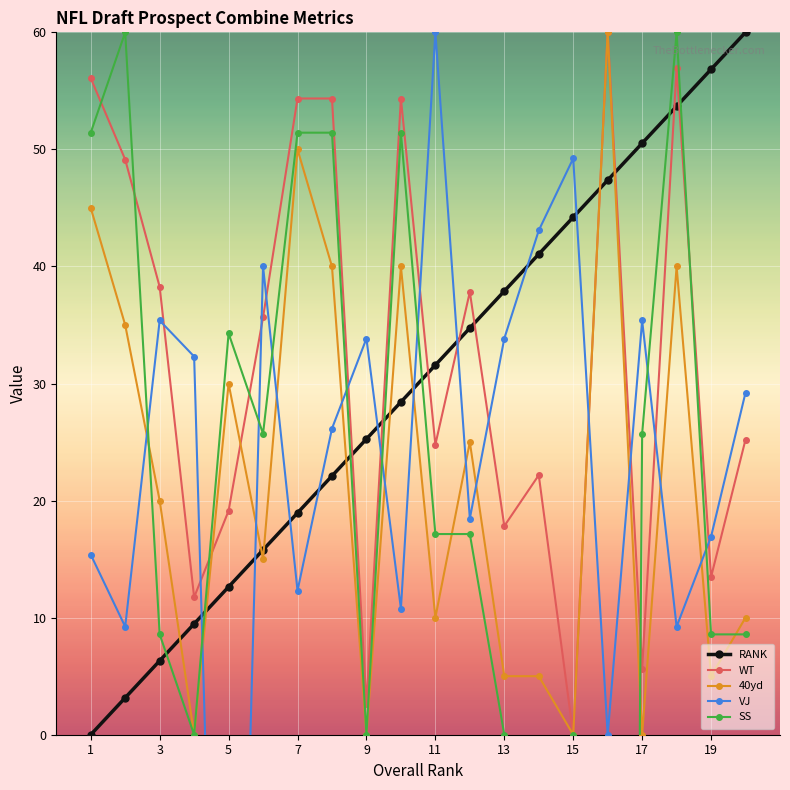

How many lines are shown in the chart?

5